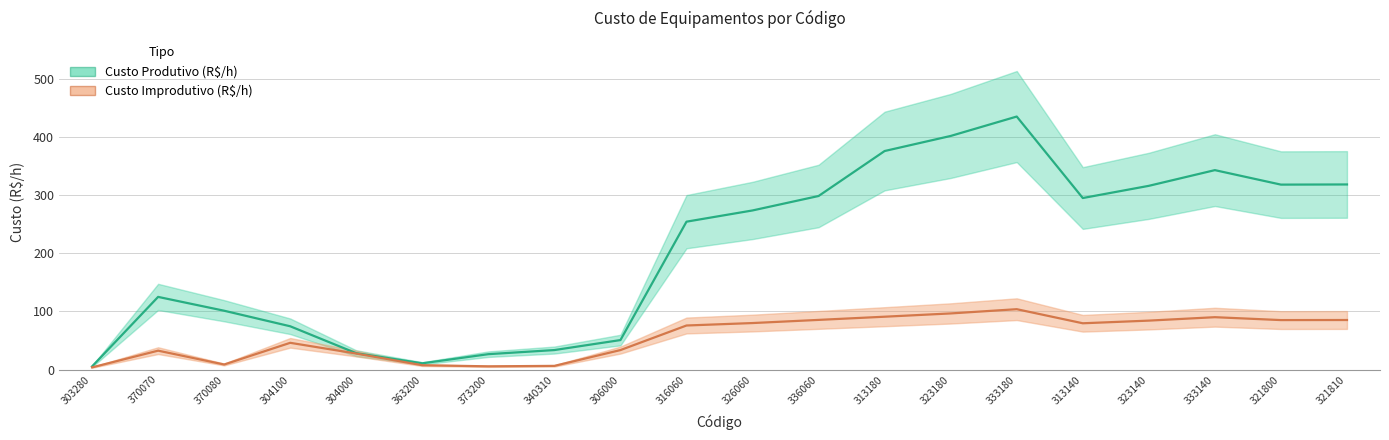

Where is the first local minimum for Custo Produtivo (R$/h)?

363200